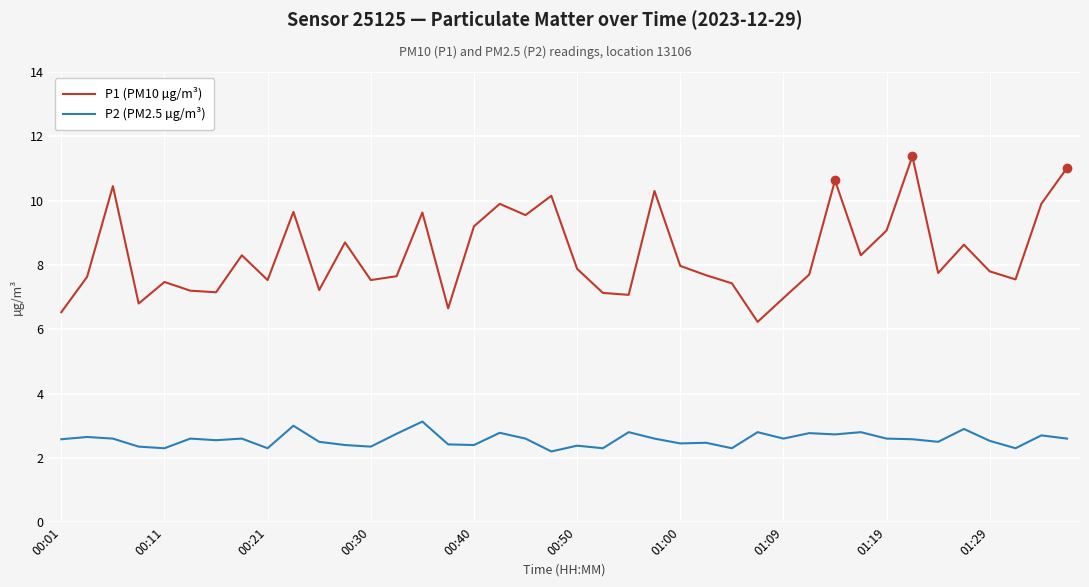

What is the lowest value of the P1 (PM10 µg/m³) series?

6.2